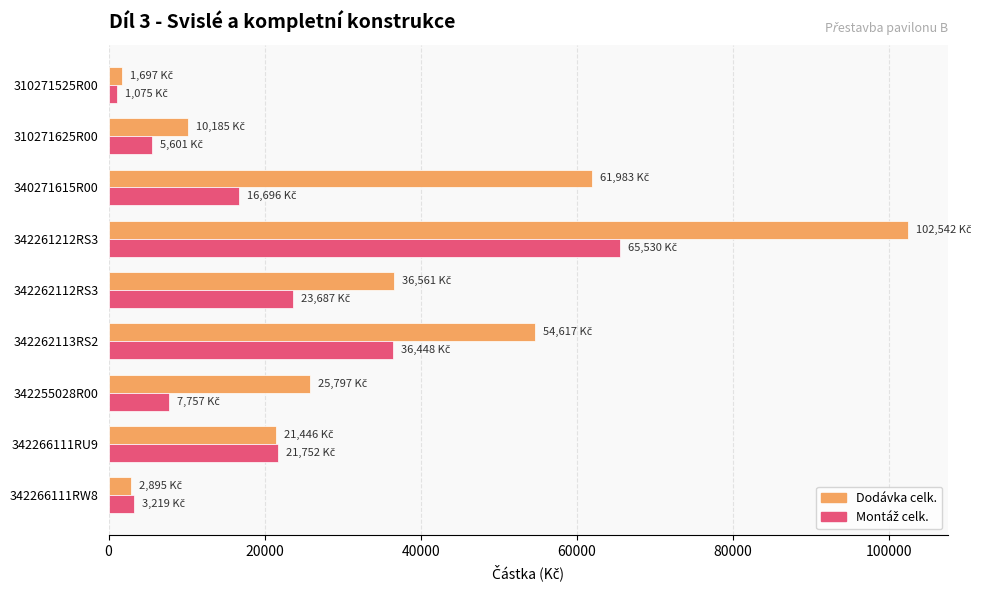

List the labels in order of Dodávka celk. value, smallest first.

310271525R00, 342266111RW8, 310271625R00, 342266111RU9, 342255028R00, 342262112RS3, 342262113RS2, 340271615R00, 342261212RS3